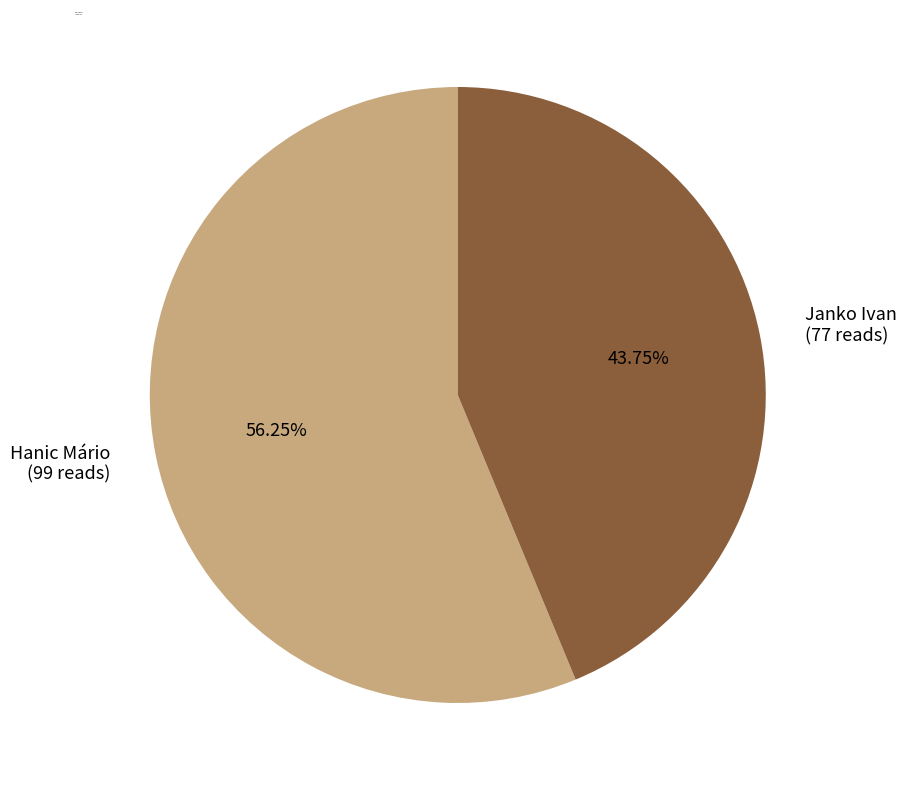

What is the majority slice?

Hanic Mário